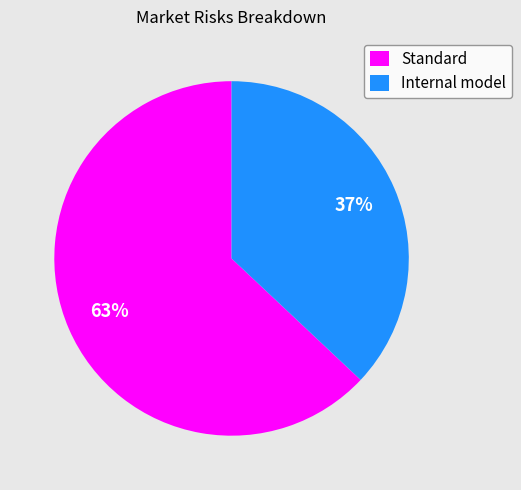

Count the number of slices in the pie.

2